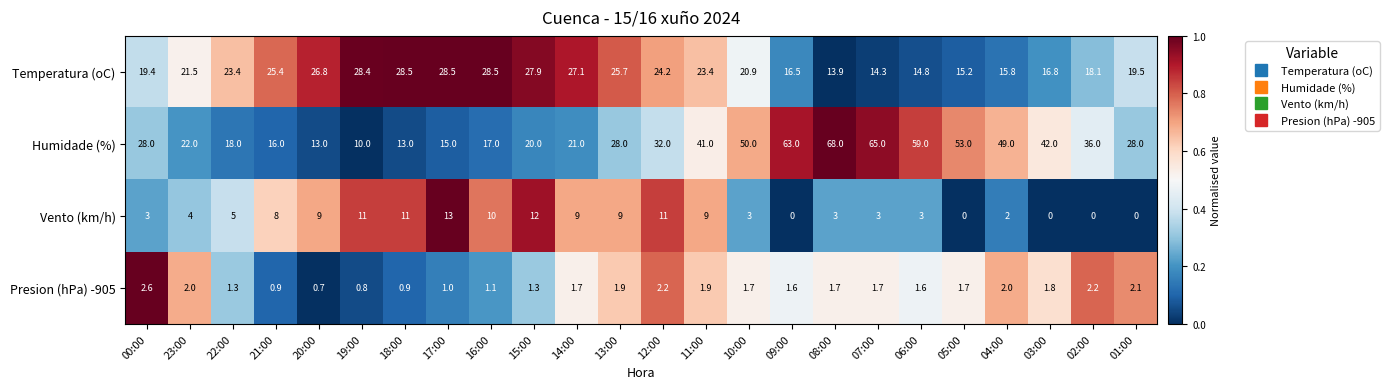

What is the difference between the highest and lowest values at 07:00?

63.3